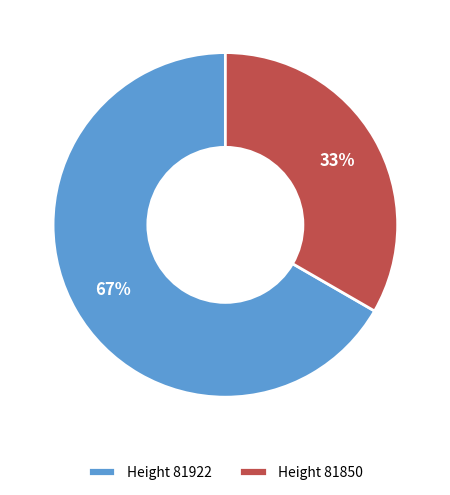

Which slice is the largest?

Height 81922